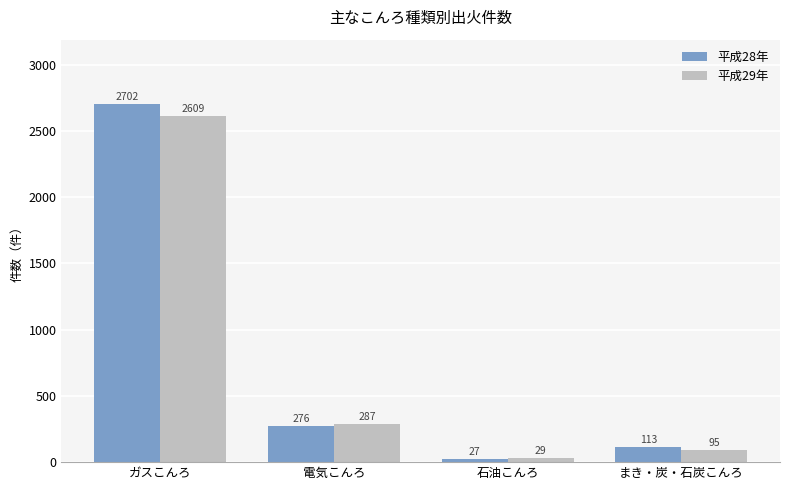

What are all the series names shown in the legend?

平成28年, 平成29年